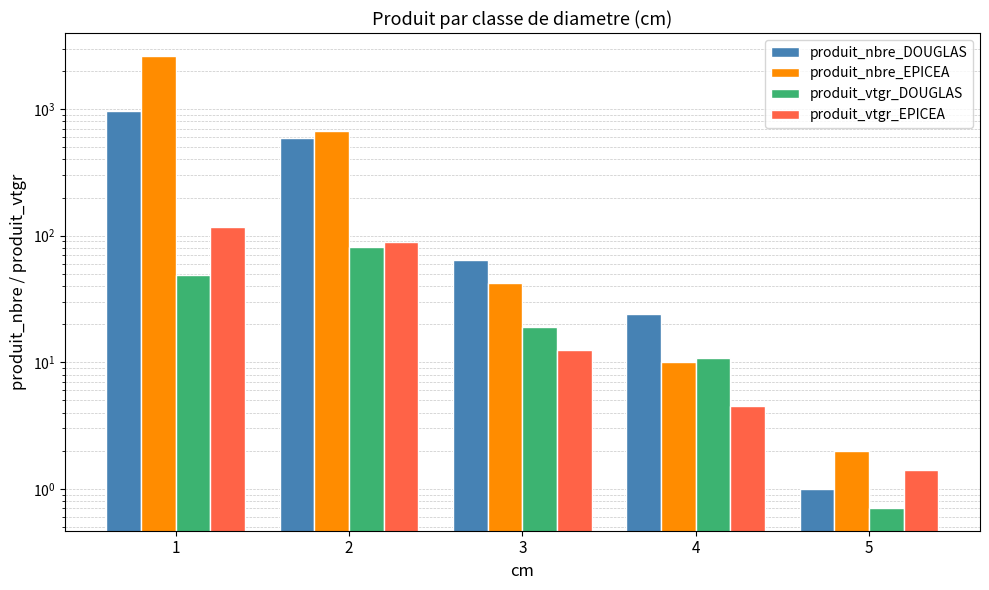

Between 4 and 5, which series saw the biggest shift?

produit_nbre_DOUGLAS